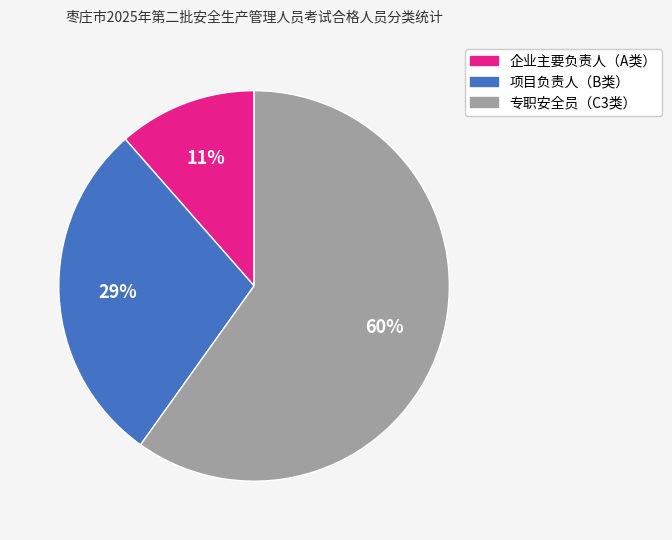

To the nearest percent, what percentage of the pie is 项目负责人（B类）?

29%